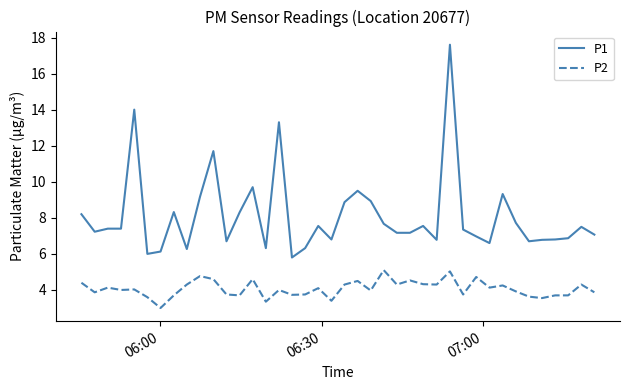

Which series has the largest total across all categories?

P1